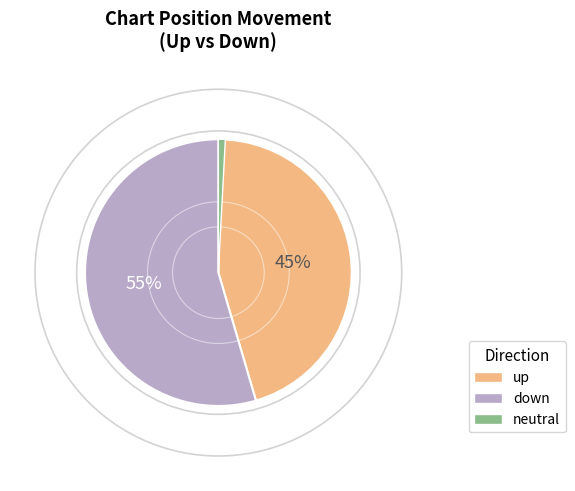

What is the largest slice in the pie chart?

down